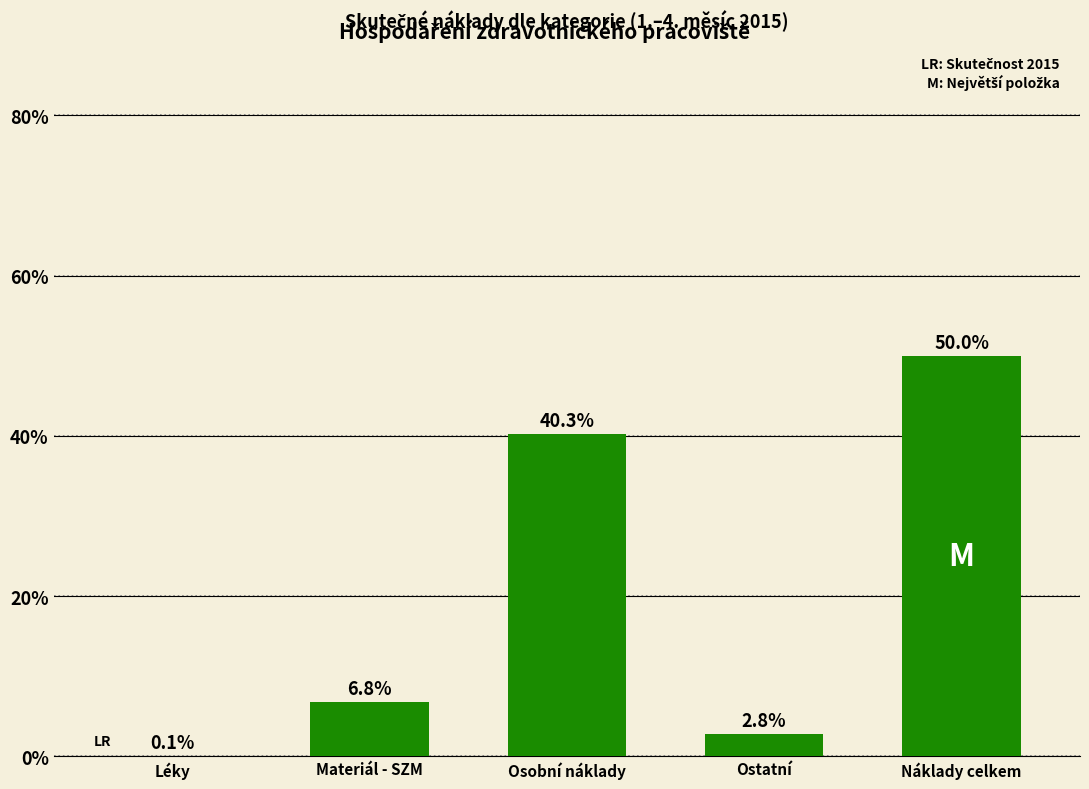

Reading left to right, what are all the values shown in this chart?

Léky=0.1	Materiál - SZM=6.8	Osobní náklady=40.3	Ostatní=2.8	Náklady celkem=50.0